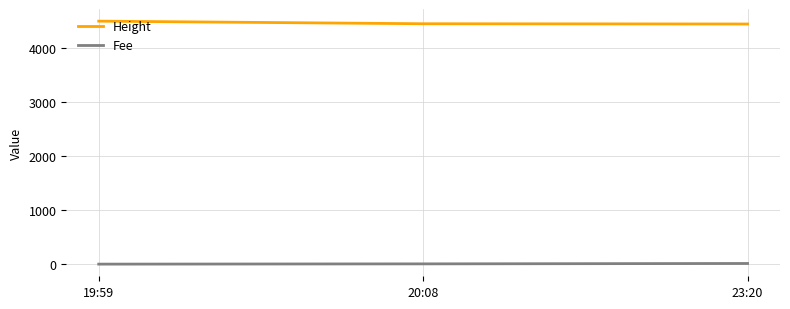

What is the sum of all Fee values?

17.0